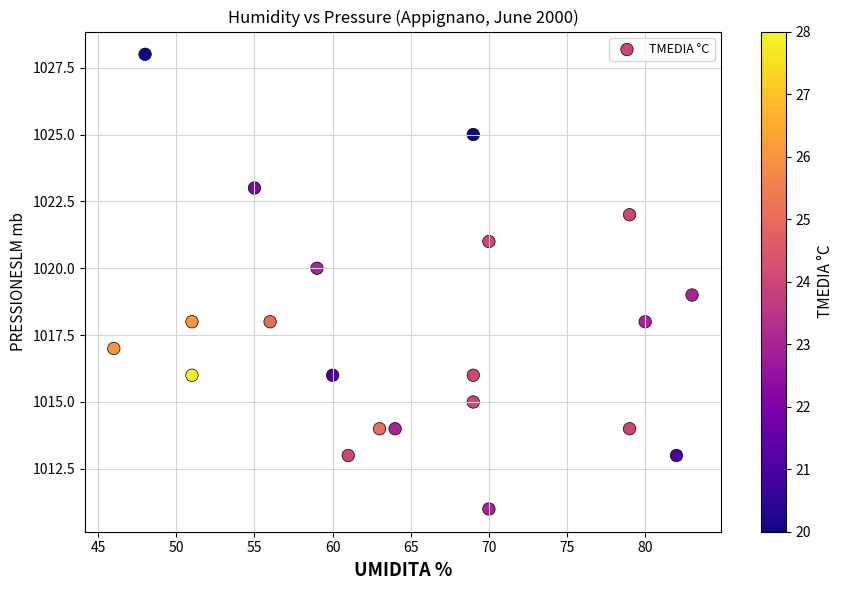

What is the range of X values (max minus min)?

37